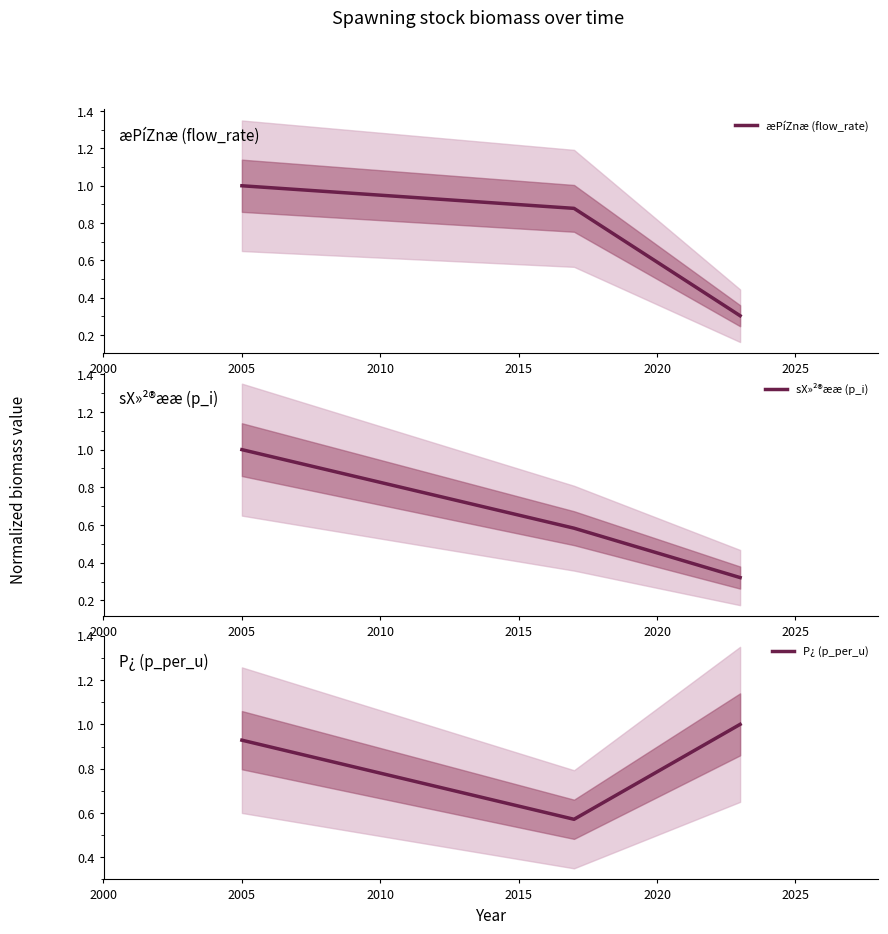

What is the difference between the sX»²®ææ (p_i) values at 2005 and 2010?

0.3